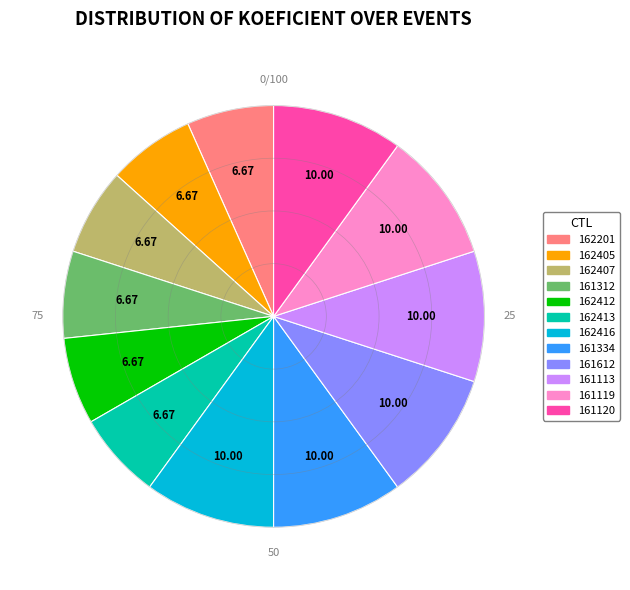

The 161113 slice represents 24% of the pie. True or false?

False